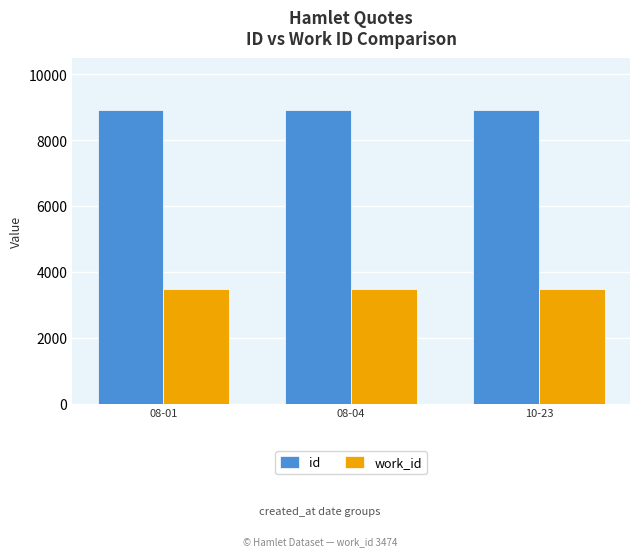

What is the smallest value displayed?

3474.0